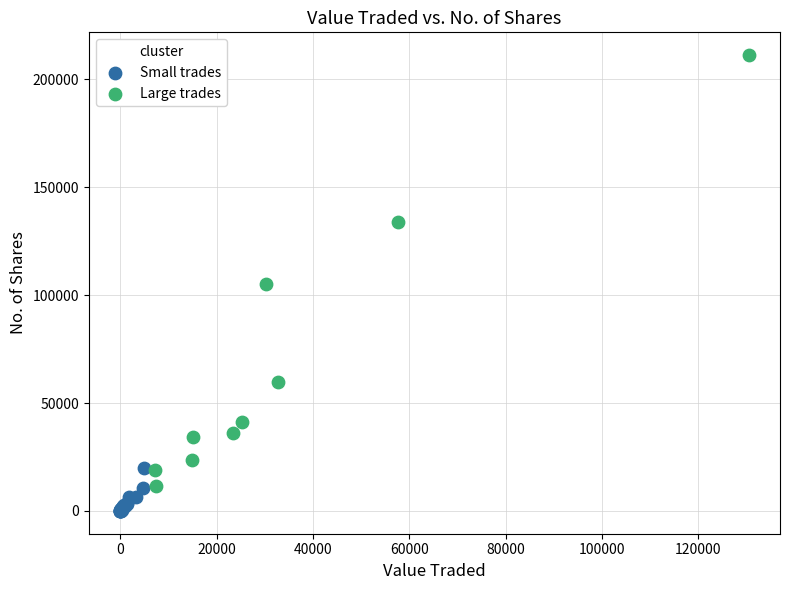

Which series has the widest spread of Y values?

Large trades